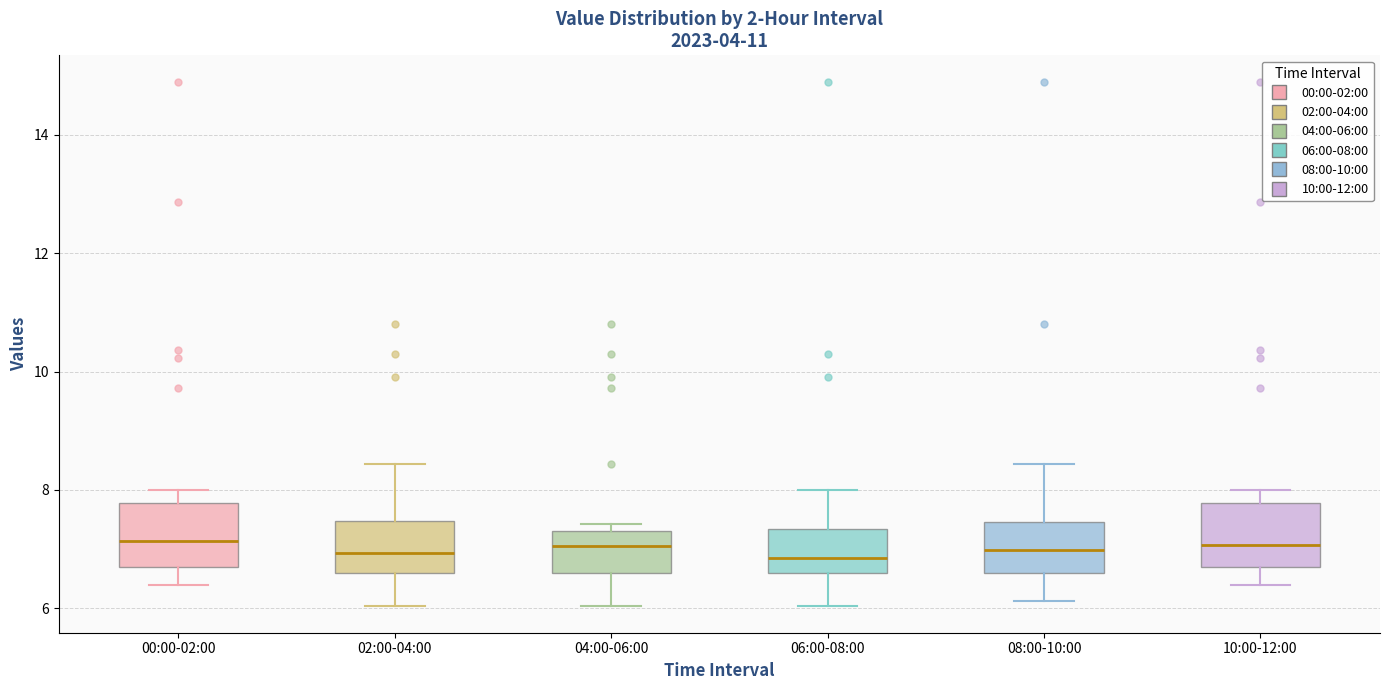

Where is the lower edge of the box for 00:00-02:00 on the y-axis? The values are not printed on the chart, so give them approximately, as read against the axis.

6.6